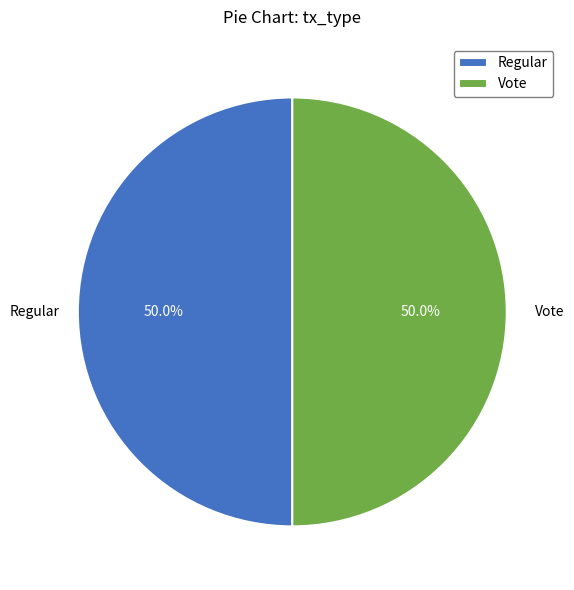

Approximately how many times larger is the value at Vote compared to Regular?

1.0